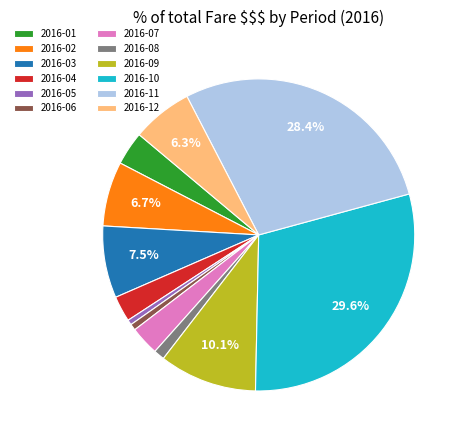

Which slice is the largest?

2016-10